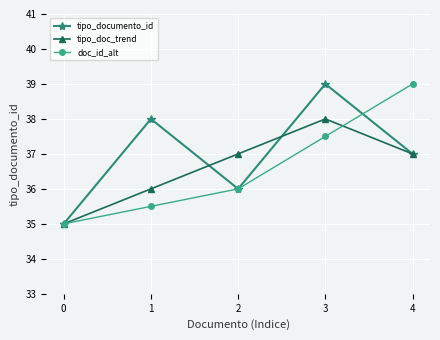

The value of tipo_doc_trend at 2 is 37.0. True or false?

True